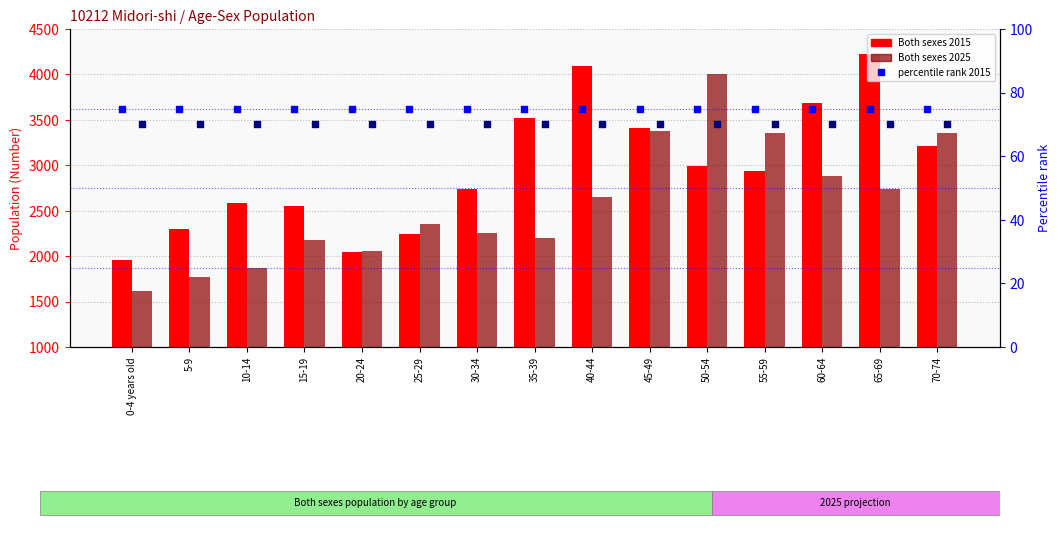

What is the total value across all series at 10-14?

4605